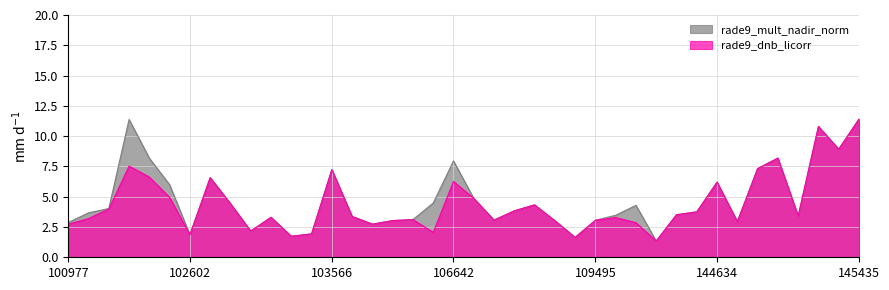

What is the sum of the rade9_mult_nadir_norm values at 101605 and 109495?

14.4